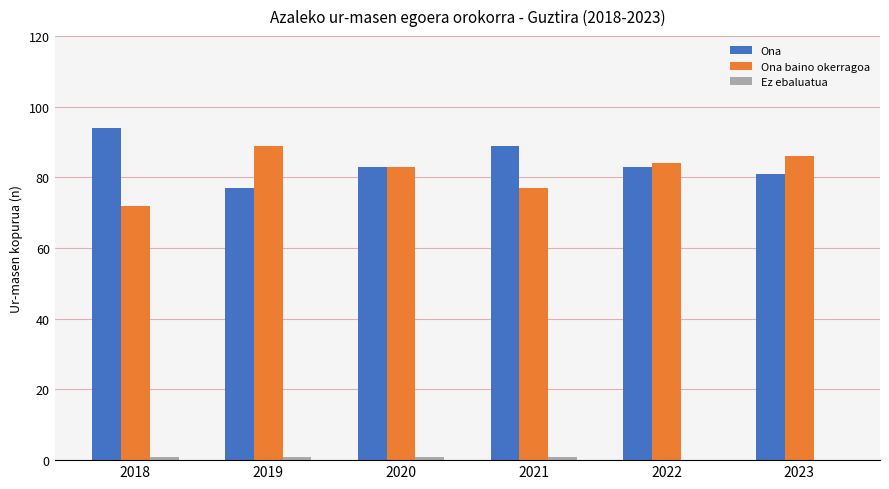

What is the sum of all Ona baino okerragoa values?

491